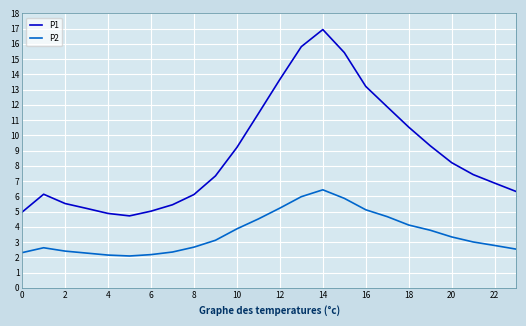

Which series has the largest total across all categories?

P1